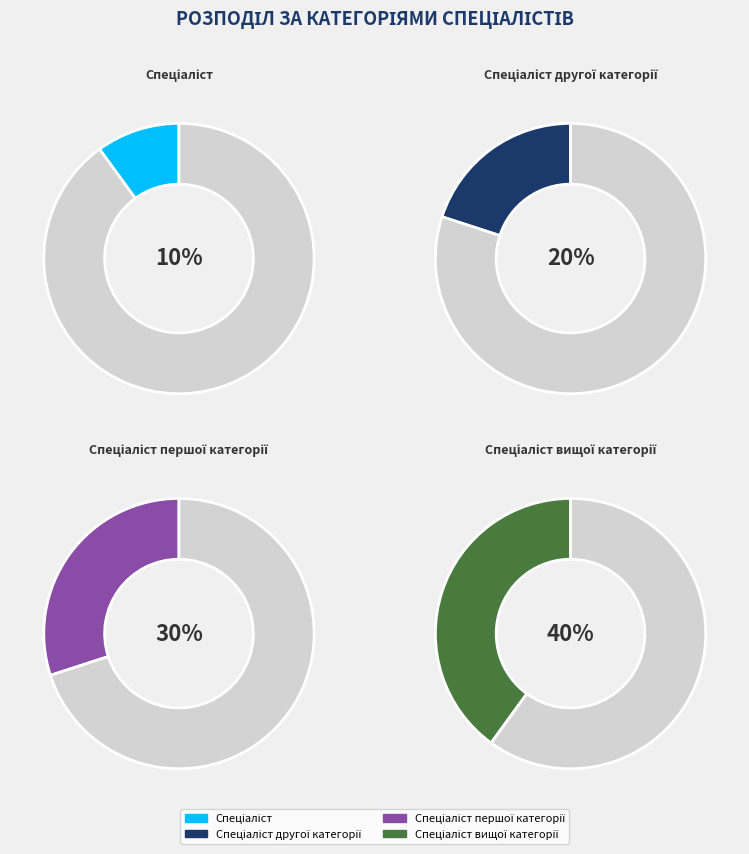

True or false: Спеціаліст accounts for 15% of the total.

False